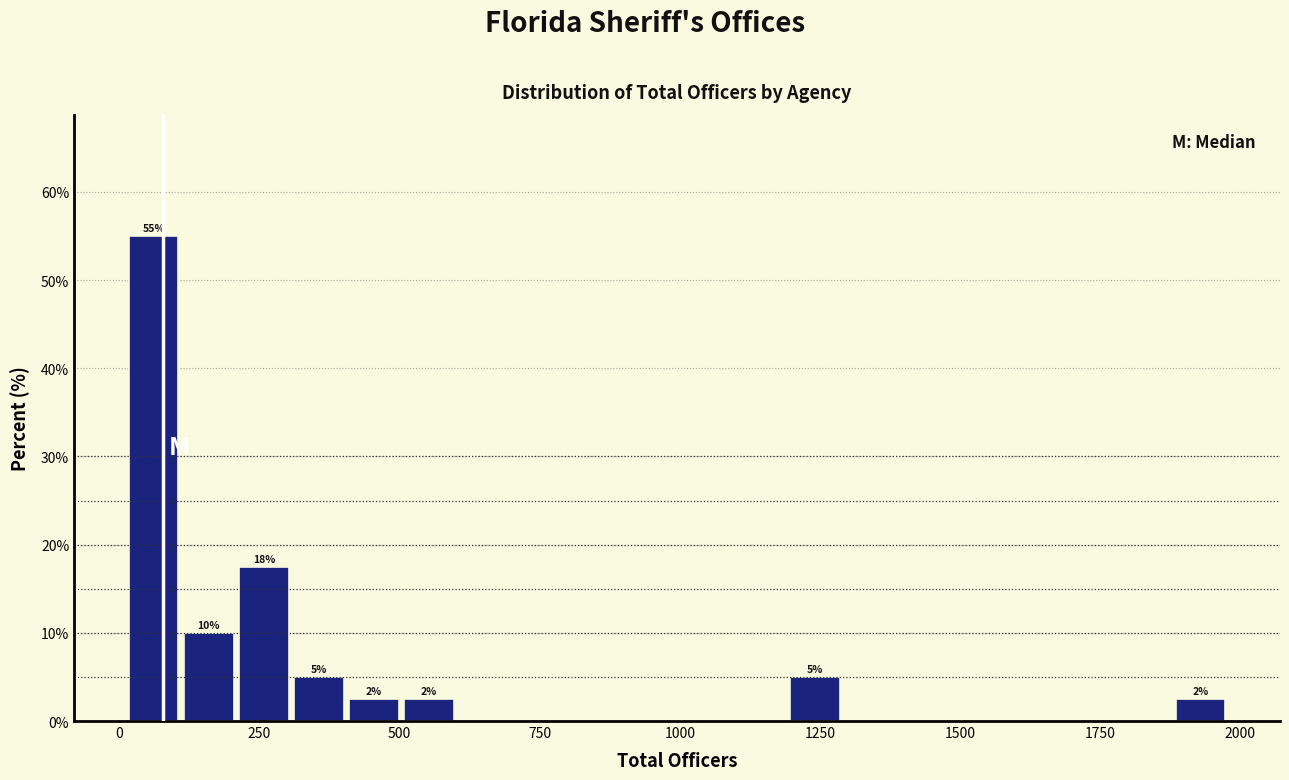

Around what value on the x-axis is the tallest bar? Give the approximate position of its centre, as read against the axis.

50